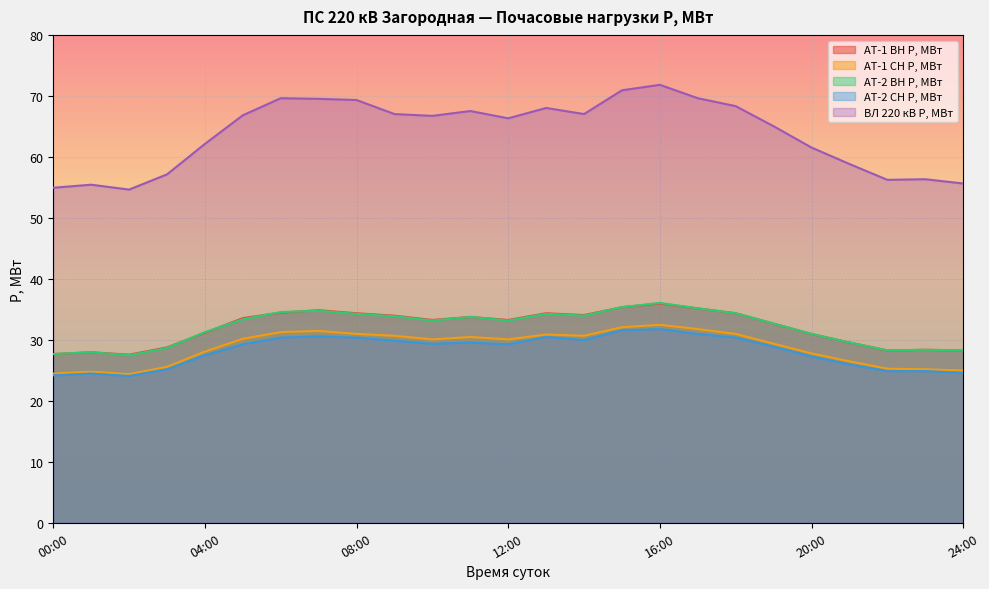

What is the difference between the second highest and minimum values in the AT-1 СН P, МВт series?

7.7